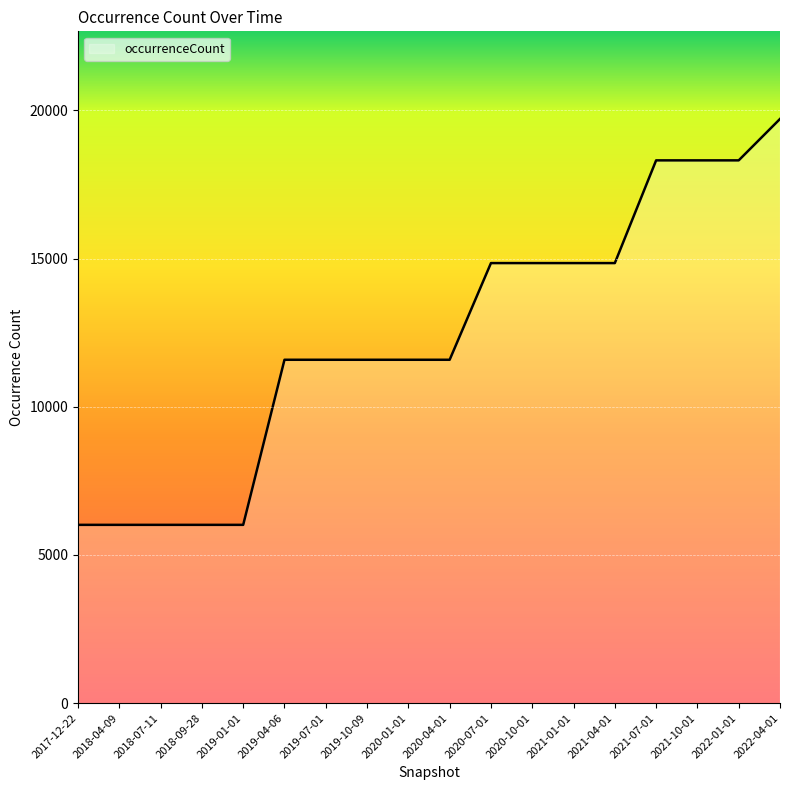

Does the chart have visible grid lines?

Yes